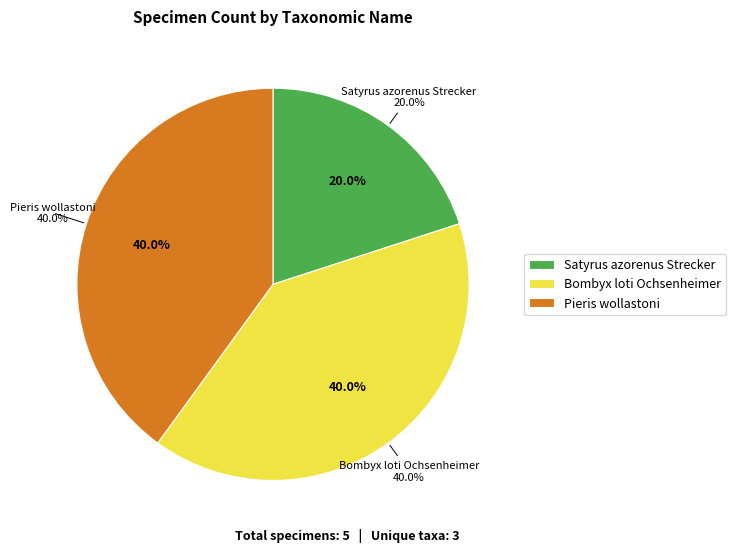

True or false: Bombyx loti Ochsenheimer accounts for 40% of the total.

True